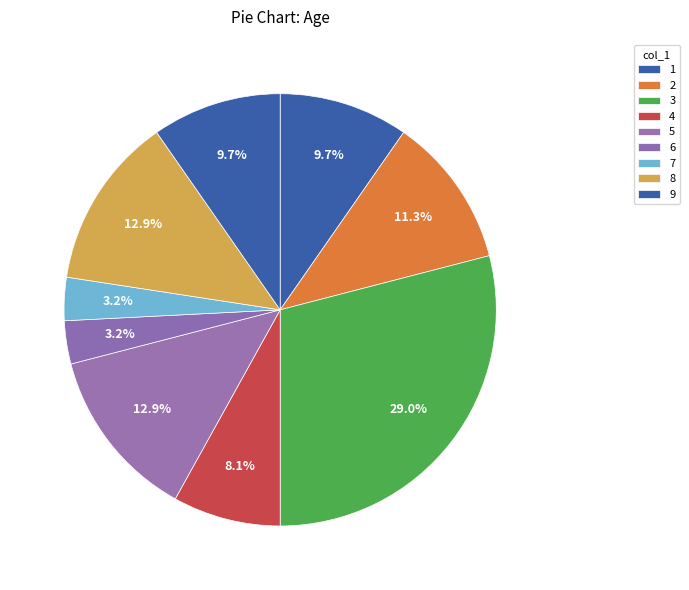

How many segments does this pie chart have?

9